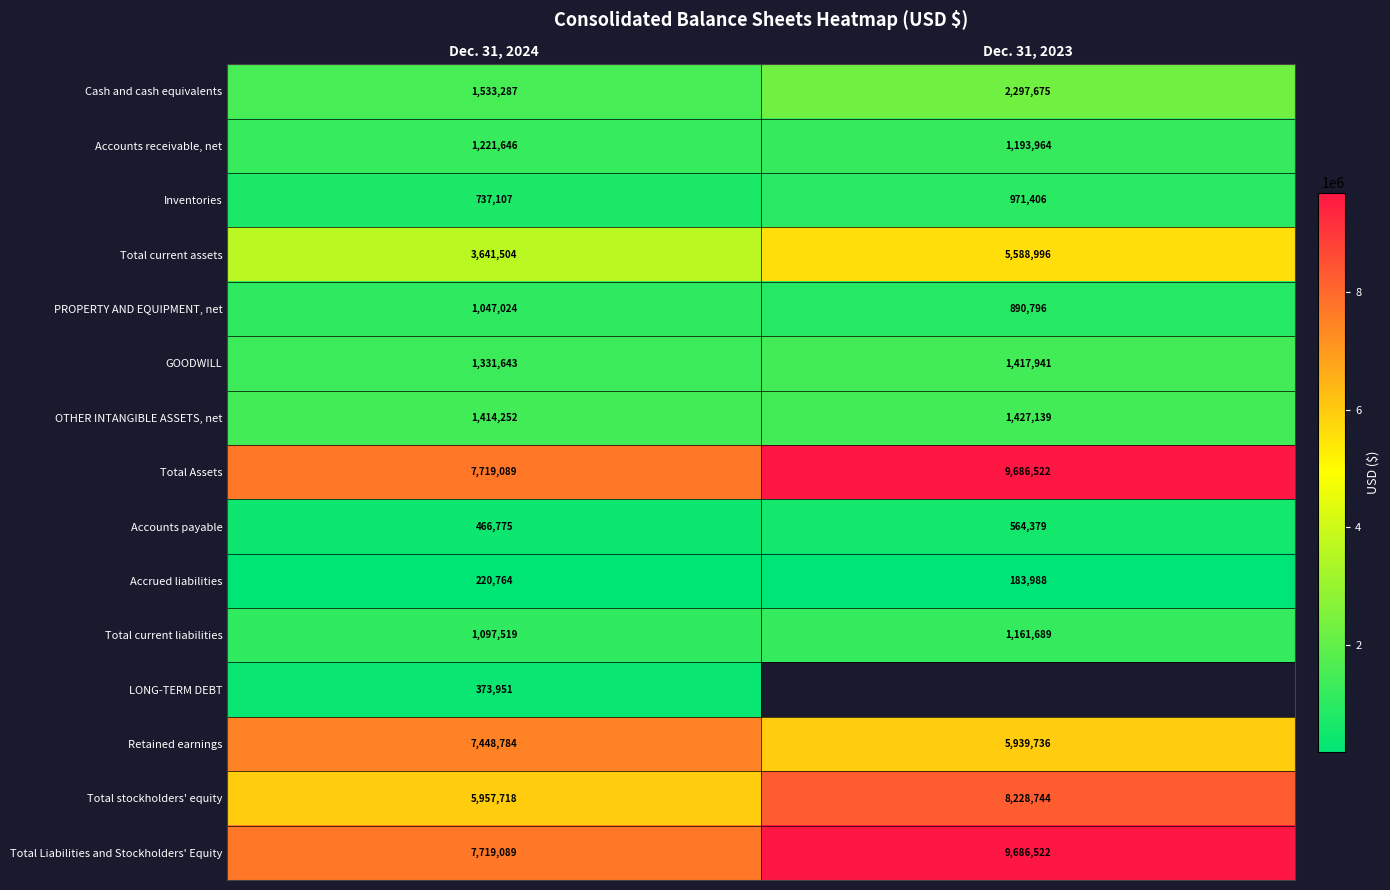

Is the value of Total Assets at Dec. 31, 2024 greater than the value of LONG-TERM DEBT at Dec. 31, 2024?

Yes